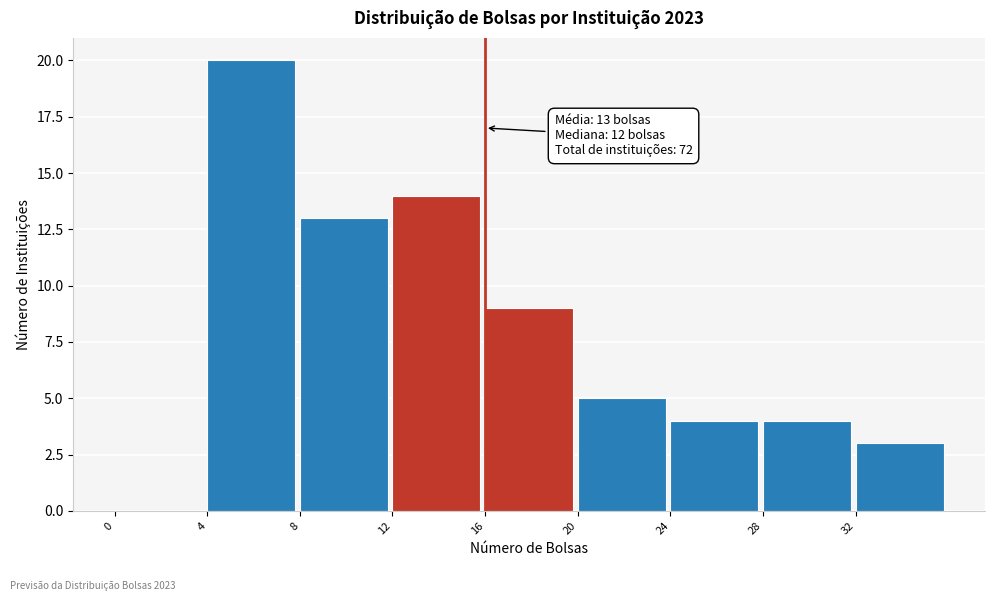

Which range on the x-axis has the tallest bar?

4 to 8